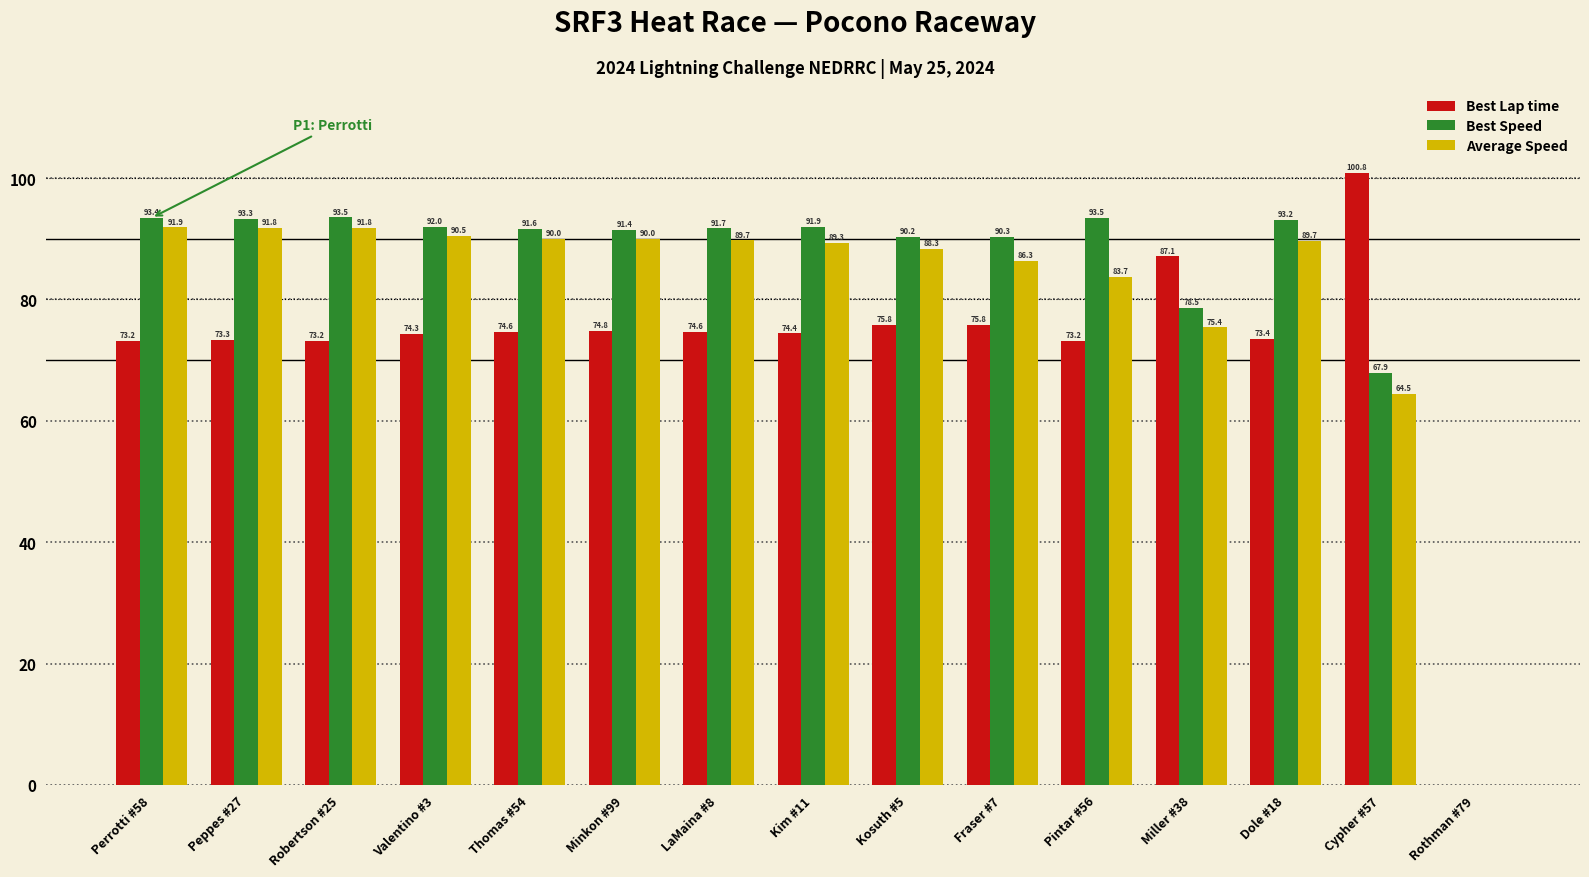

How many values in the Best Lap time series exceed 74?

9